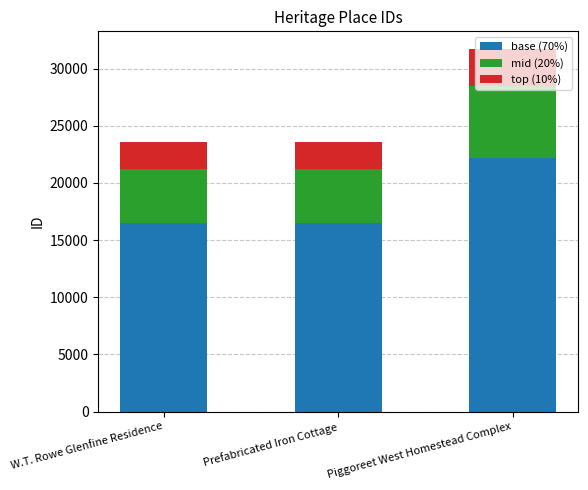

At which category is the sum across all series the highest?

Piggoreet West Homestead Complex